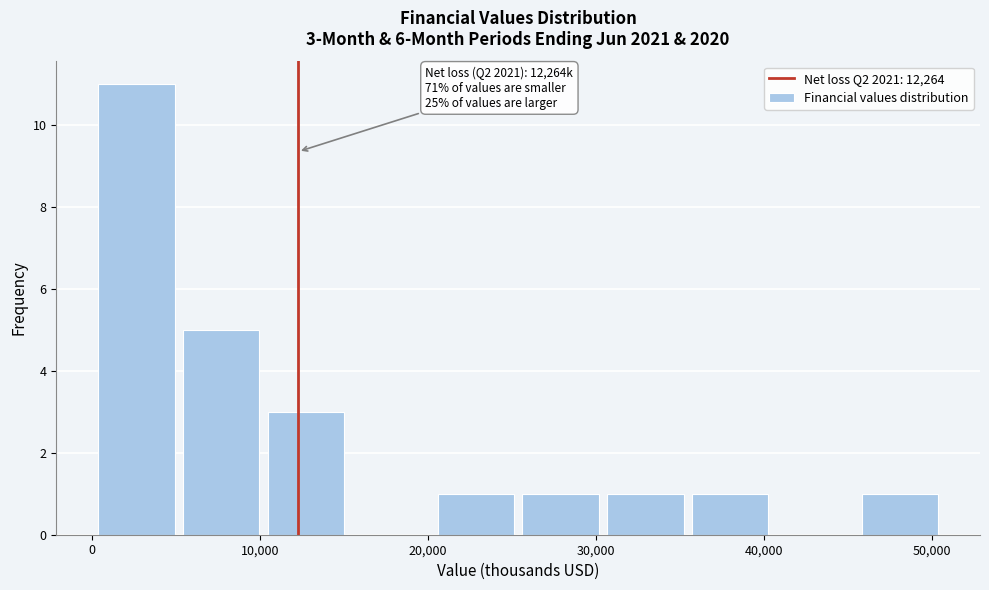

Which range on the x-axis has the tallest bar?

0 to 5000